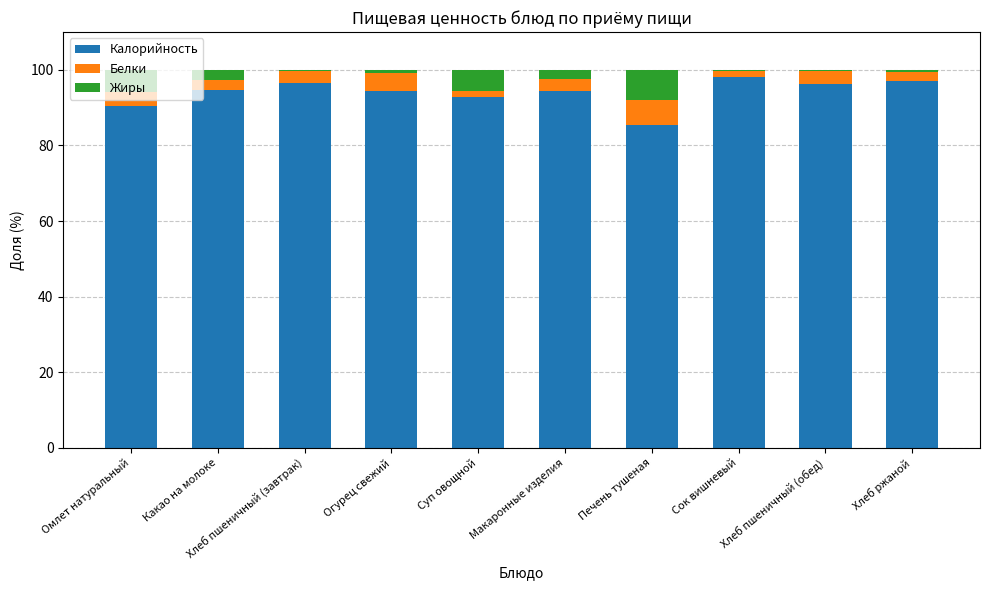

What value does the Калорийность series have at Макаронные изделия?

94.4